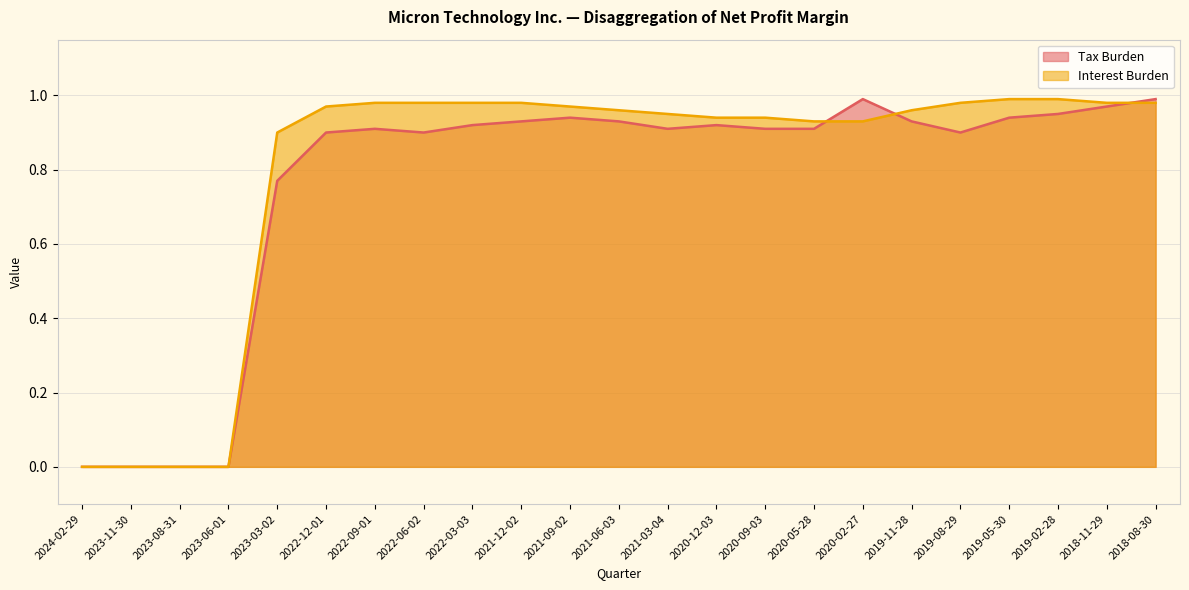

Between which two adjacent categories do Tax Burden and Interest Burden first intersect?

2020-05-28 and 2020-02-27